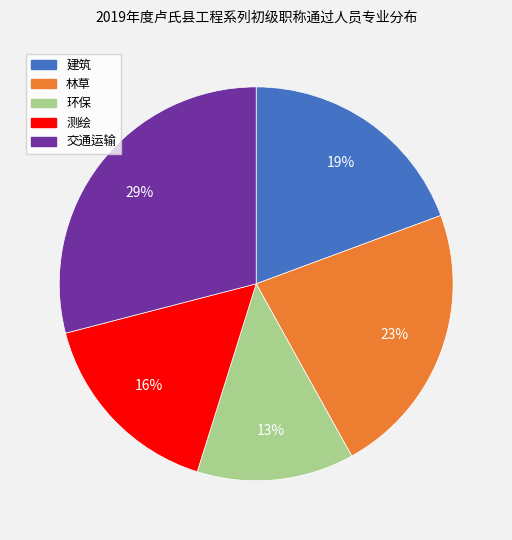

How many slices are in this pie chart?

5